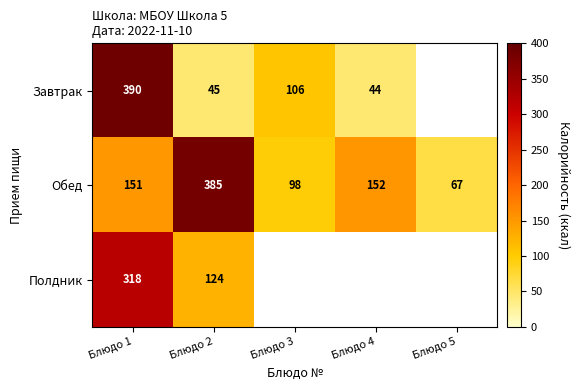

The value of Обед at Блюдо 2 is 93.3. True or false?

False